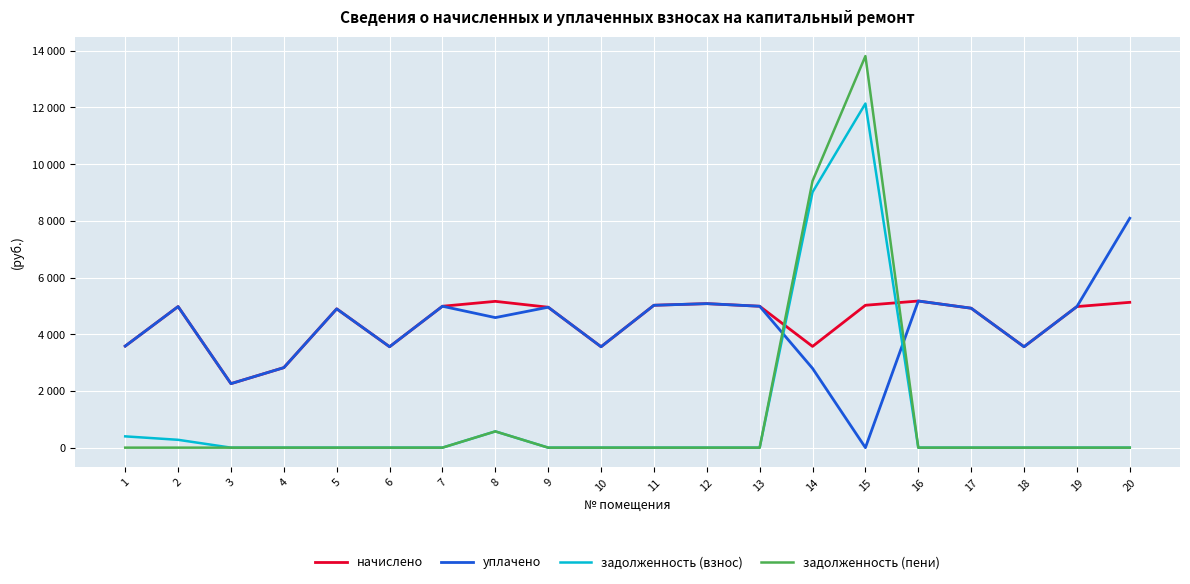

What is the difference between the задолженность (взнос) values at 5 and 8?

573.4